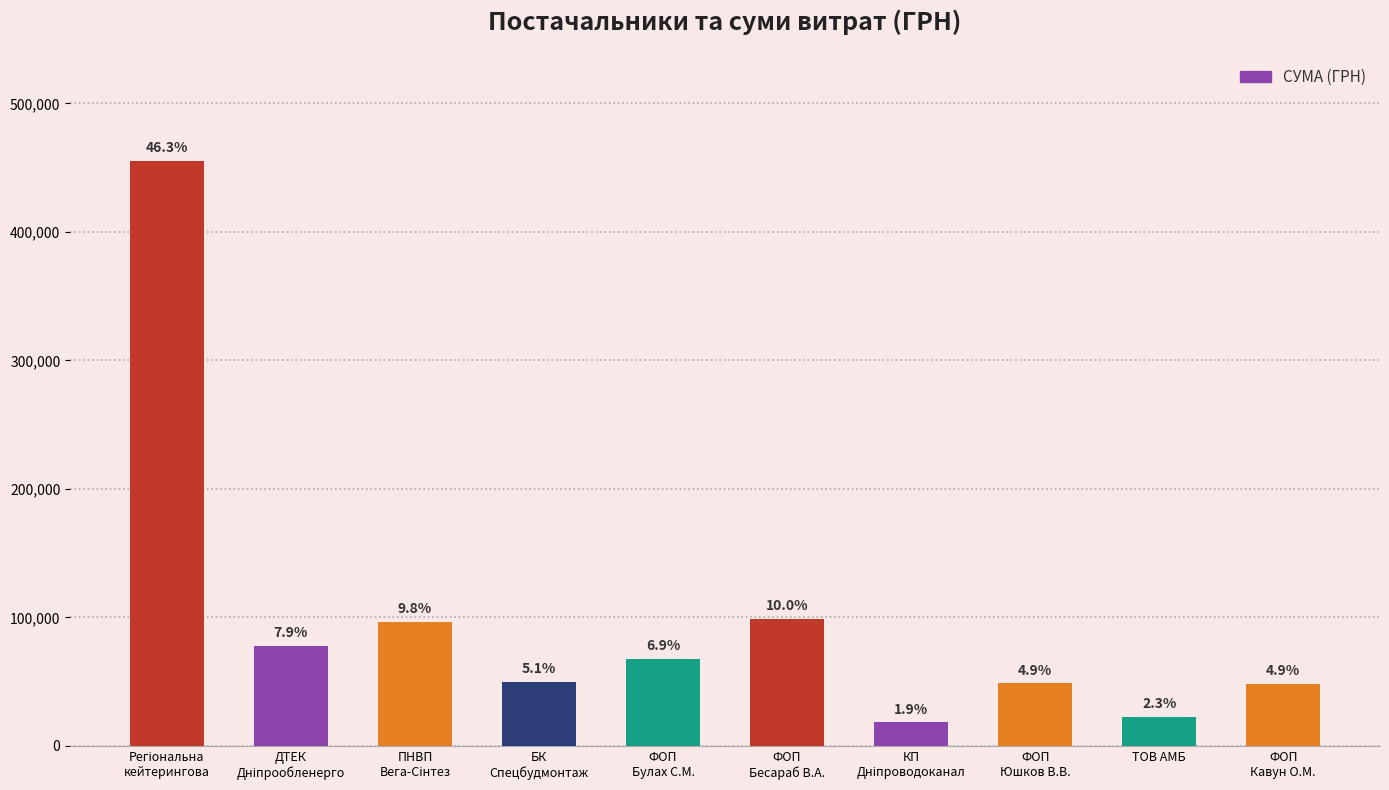

Rank the categories by value from lowest to highest.

КП
Дніпроводоканал, ТОВ АМБ, ФОП
Кавун О.М., ФОП
Юшков В.В., БК
Спецбудмонтаж, ФОП
Булах С.М., ДТЕК
Дніпрообленерго, ПНВП
Вега-Сінтез, ФОП
Бесараб В.А., Регіональна
кейтерингова